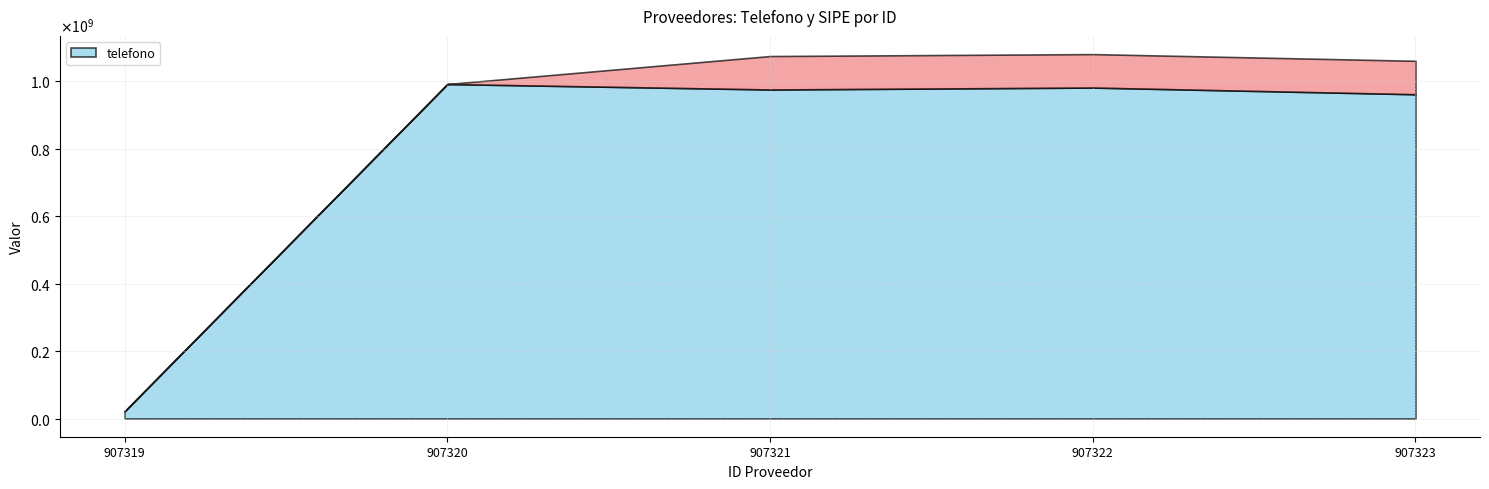

Rank the categories by _sipe value from lowest to highest.

907319, 907320, 907321, 907322, 907323